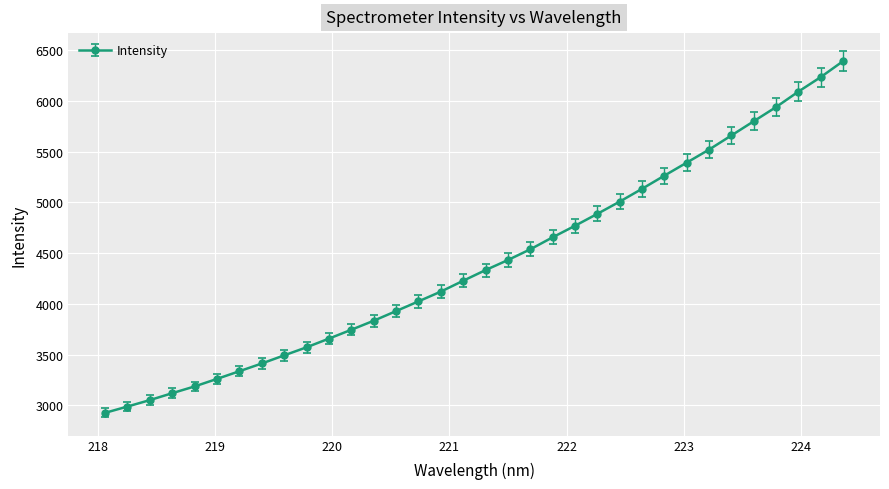

What is the maximum value shown in the chart?

6392.7